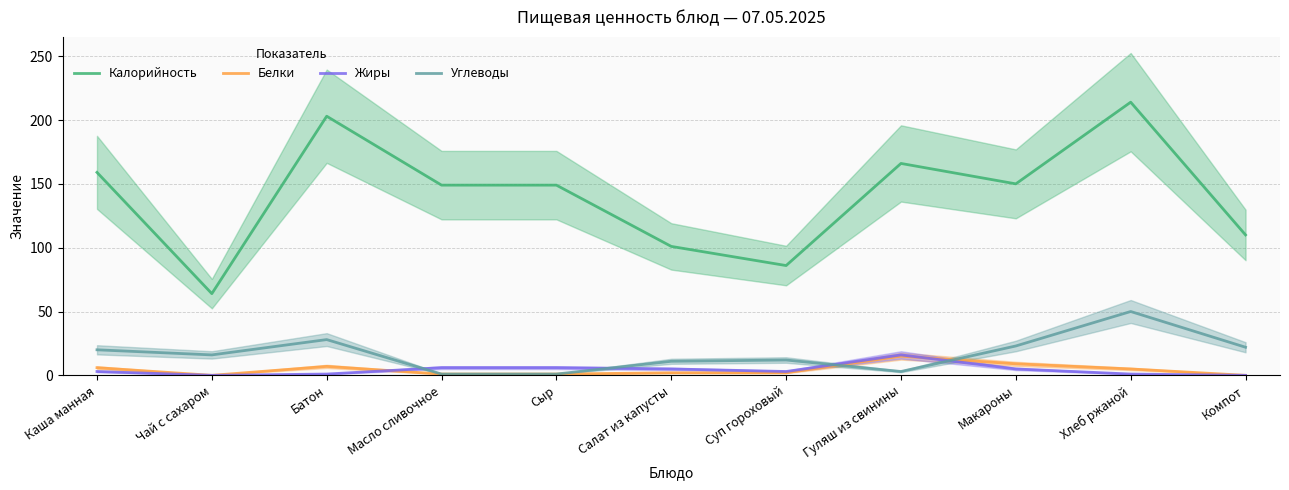

What is the average value of the Углеводы series?

17